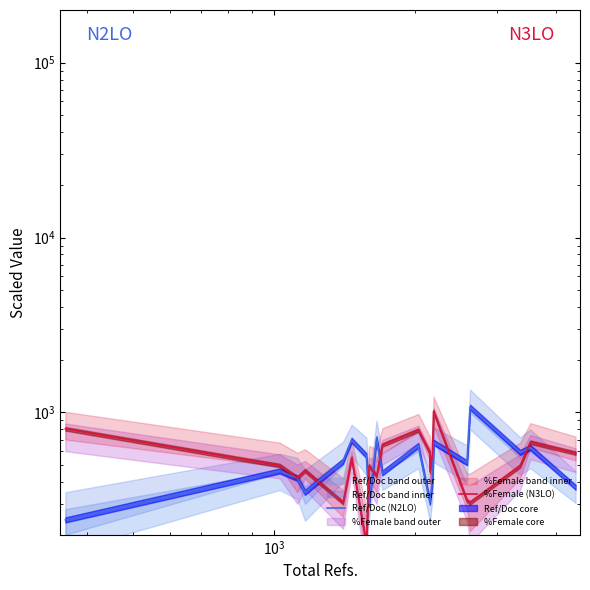

Which series has the largest total across all categories?

%Female (N3LO)